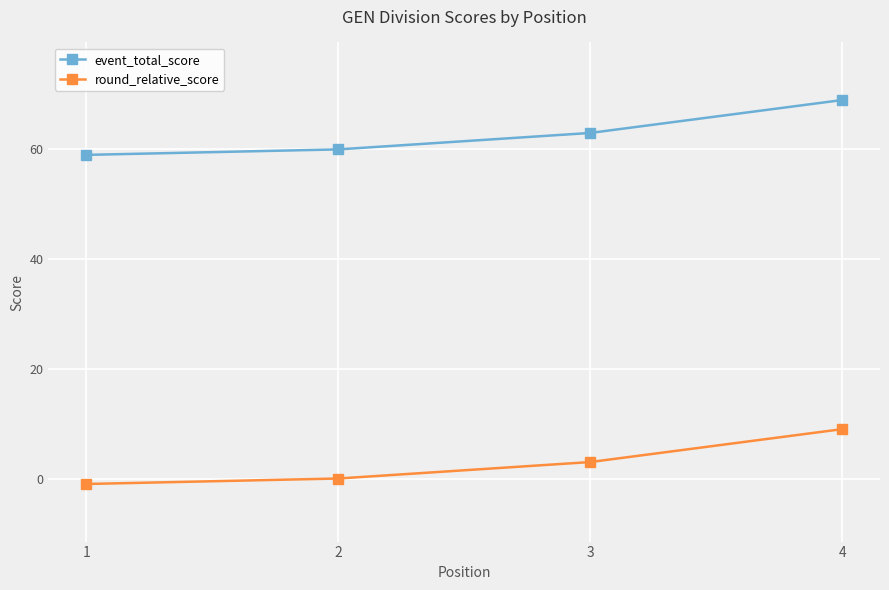

Is this an area chart (filled region under the line)?

No